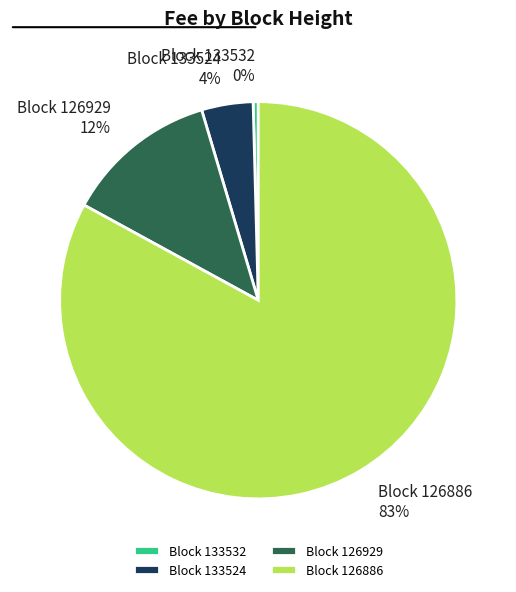

The Block 126886 slice represents 83% of the pie. True or false?

True